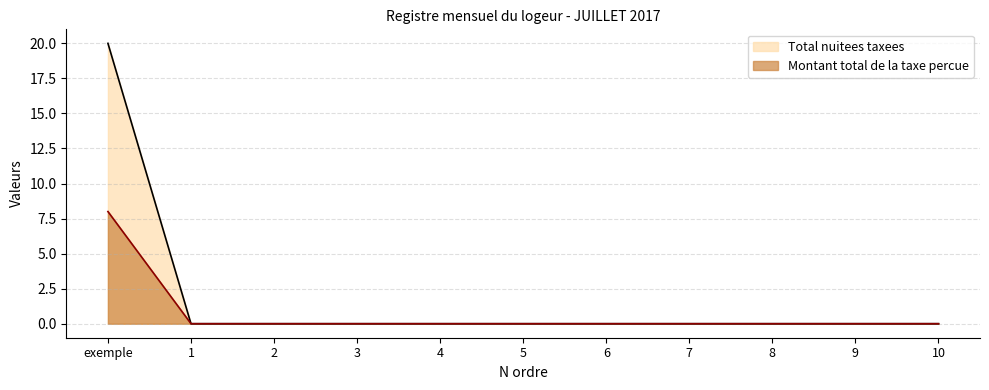

Reading left to right, what are all the values shown in this chart?

Total nuitees taxees: 20	0	0	0	0	0	0	0	0	0	0
Montant total de la taxe percue: 8	0	0	0	0	0	0	0	0	0	0